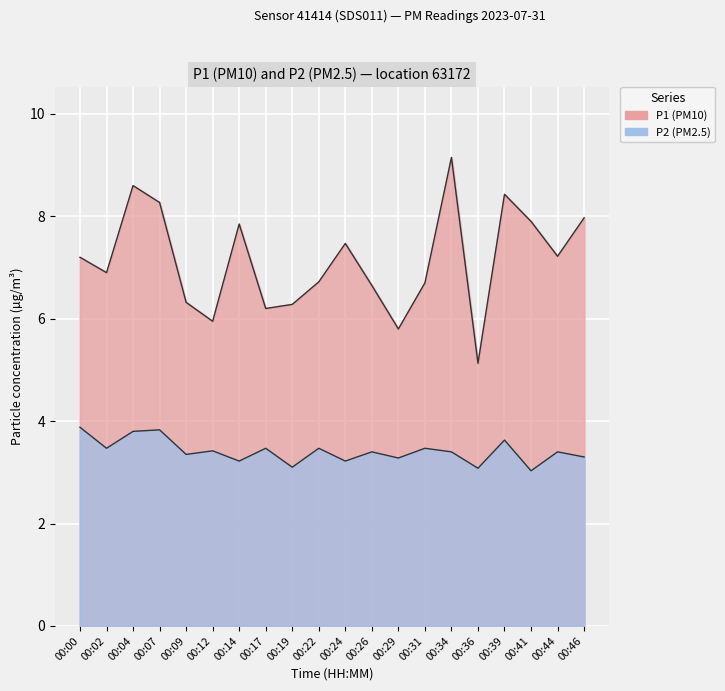

What is the average value of the P1 series?

7.1